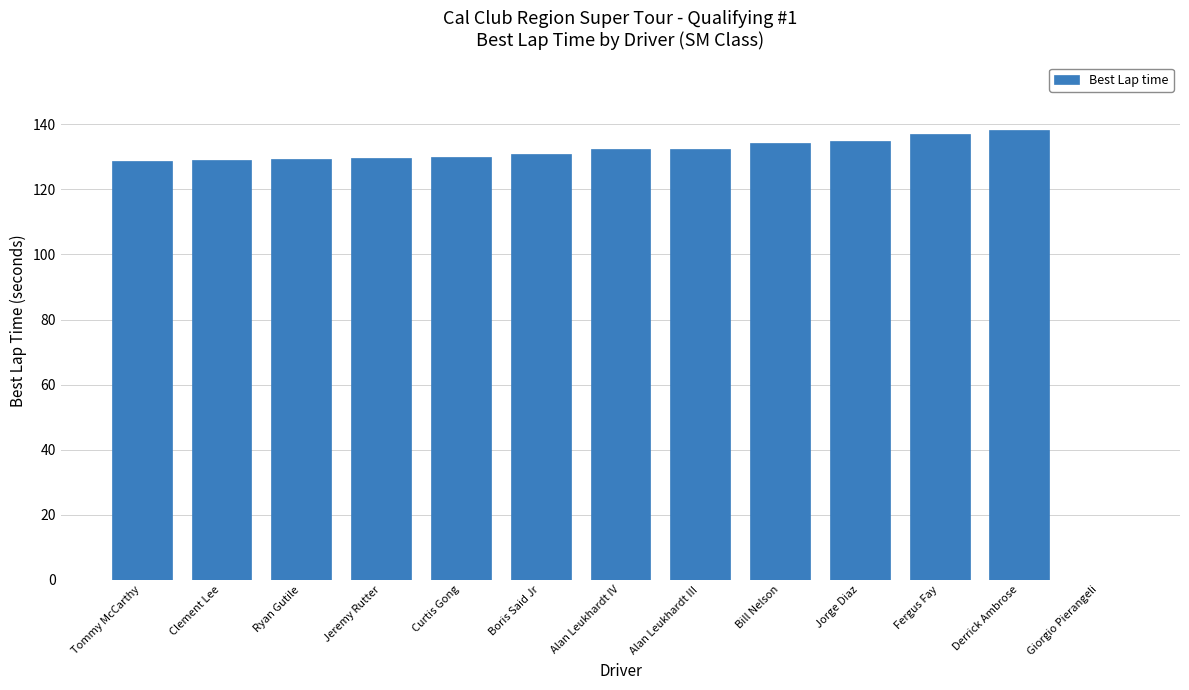

Approximately how many times larger is the value at Ryan Gutile compared to Alan Leukhardt IV?

1.0